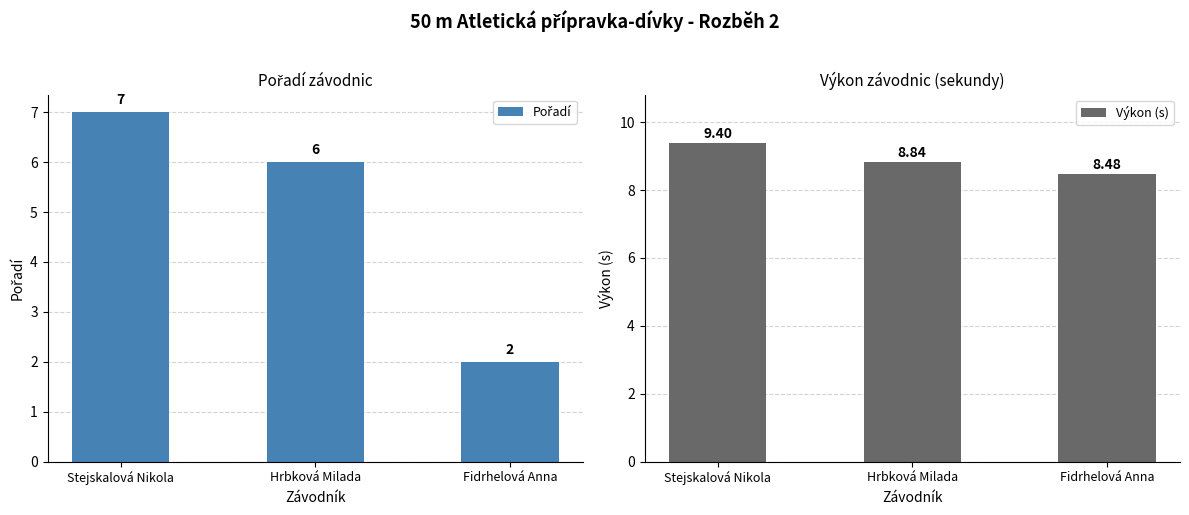

At which category is the sum across all series the highest?

Stejskalová Nikola